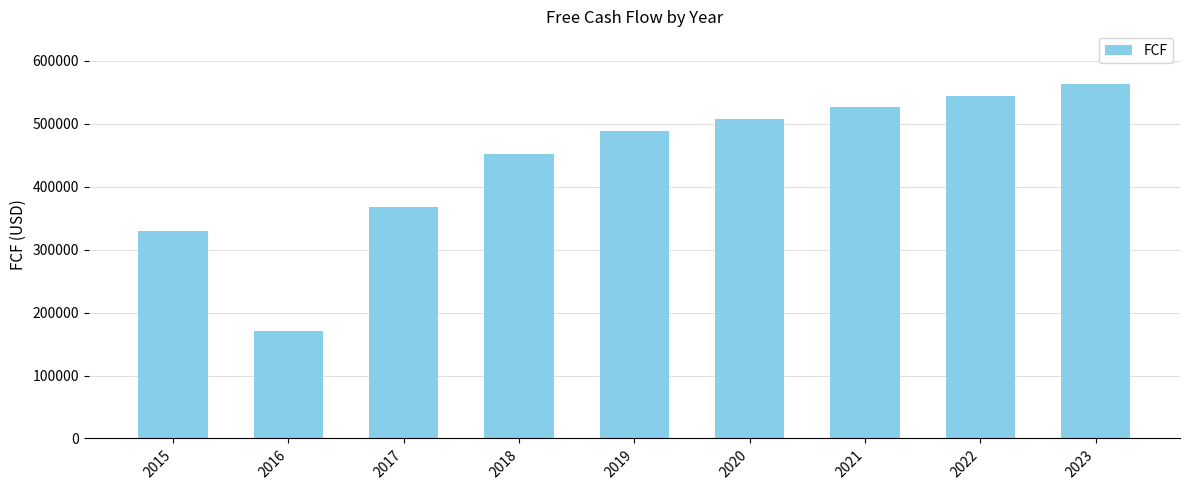

Reading left to right, transcribe all the data shown in this chart.

2015=329732.3	2016=171295.0	2017=368314.2	2018=451966.4	2019=488774.5	2020=508163.8	2021=526099.7	2022=544253.3	2023=562657.5